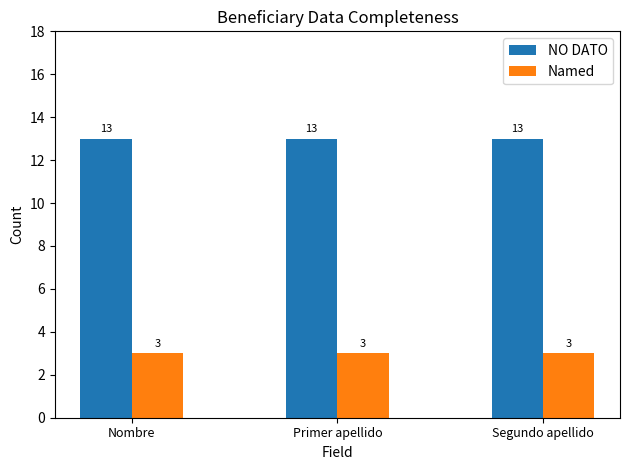

Count the number of data series in this chart.

2